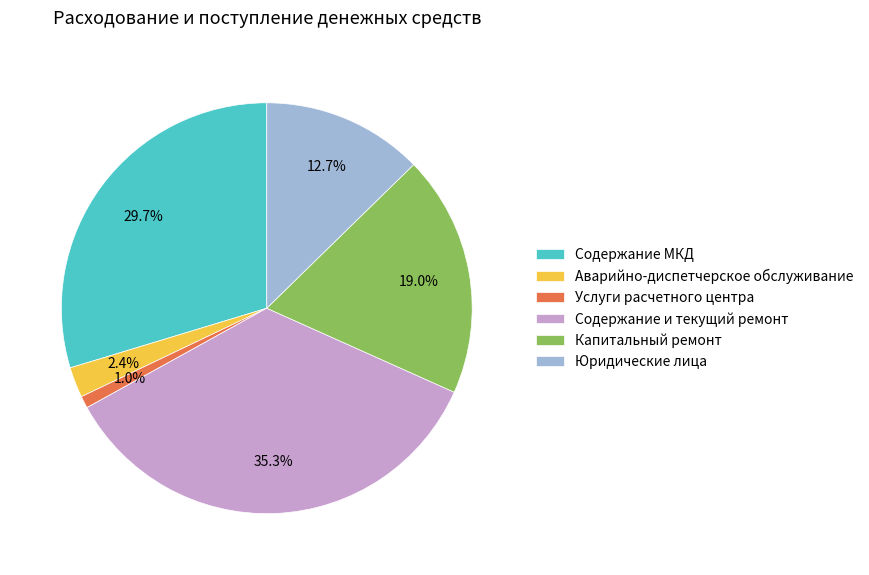

How many slices are in this pie chart?

6